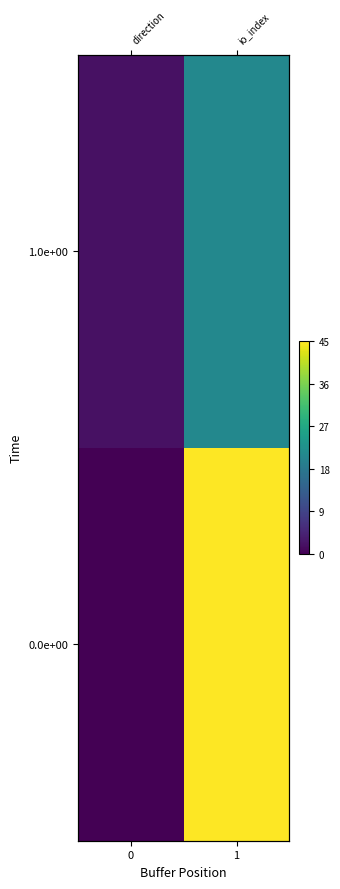

Rank the series by their maximum value, from highest to lowest.

0.0e+00, 1.0e+00